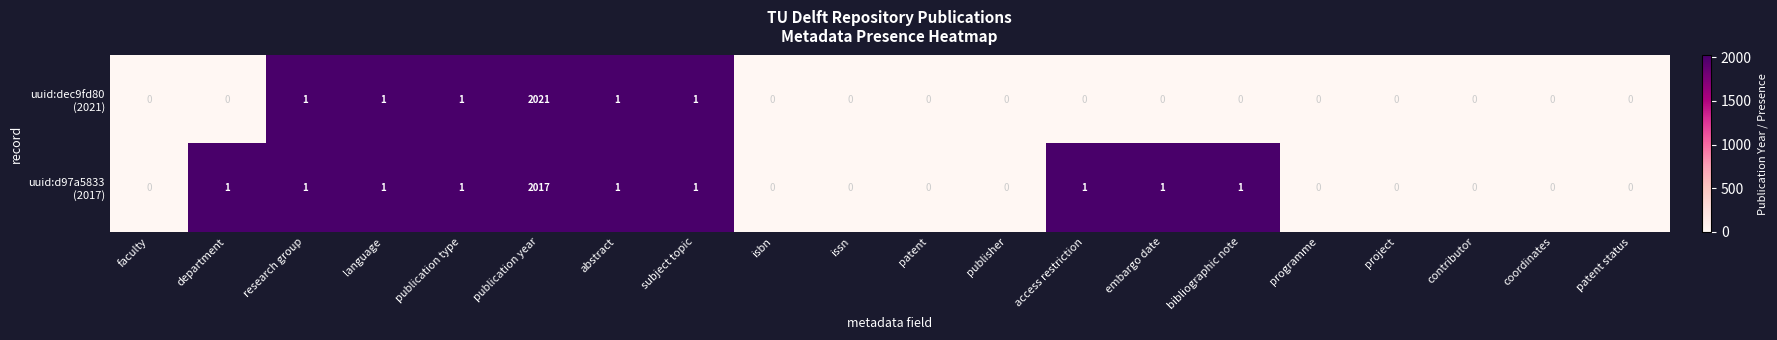

Which label corresponds to the largest value in the chart?

publication year